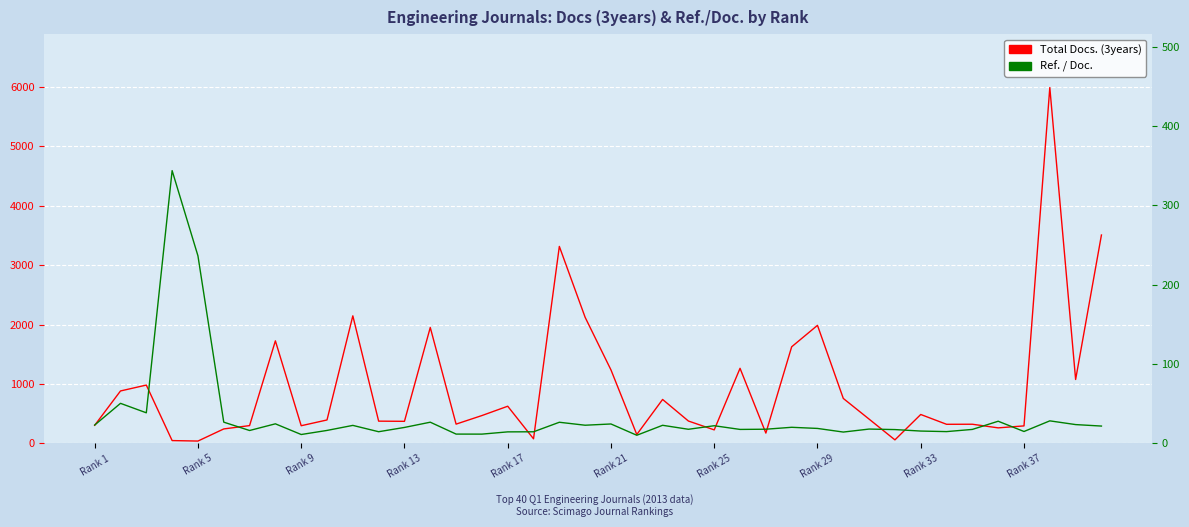

How many values in the Total Docs. (3years) series are below 410?

20